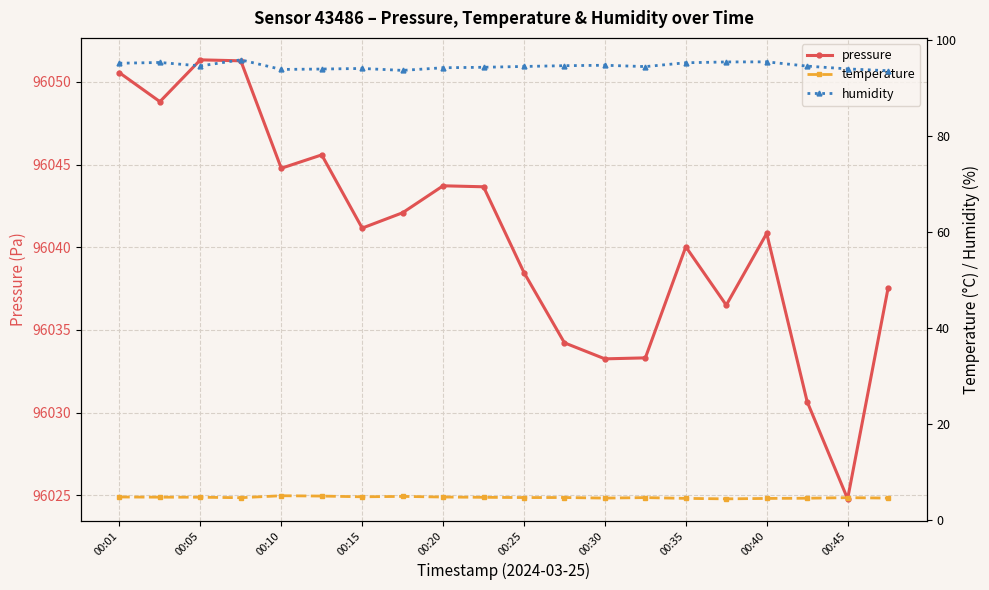

At which label does pressure reach its minimum?

00:45